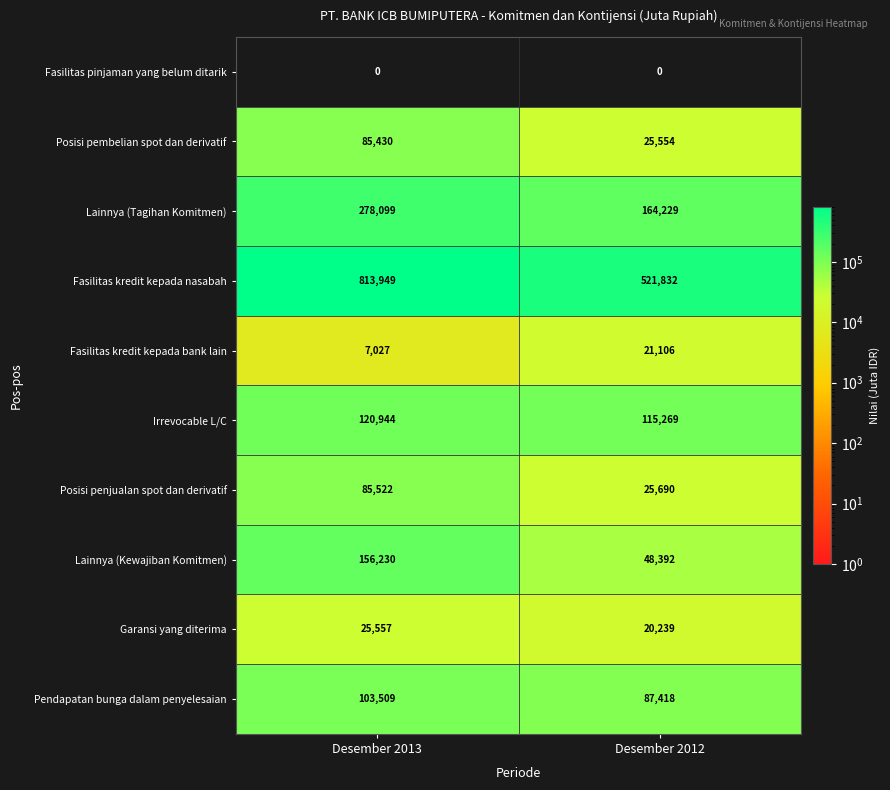

Reading right to left, transcribe all the data shown in this chart.

Fasilitas pinjaman yang belum ditarik: Desember 2012=0	Desember 2013=0
Posisi pembelian spot dan derivatif: Desember 2012=25554	Desember 2013=85430
Lainnya (Tagihan Komitmen): Desember 2012=164229	Desember 2013=278099
Fasilitas kredit kepada nasabah: Desember 2012=521832	Desember 2013=813949
Fasilitas kredit kepada bank lain: Desember 2012=21106	Desember 2013=7027
Irrevocable L/C: Desember 2012=115269	Desember 2013=120944
Posisi penjualan spot dan derivatif: Desember 2012=25690	Desember 2013=85522
Lainnya (Kewajiban Komitmen): Desember 2012=48392	Desember 2013=156230
Garansi yang diterima: Desember 2012=20239	Desember 2013=25557
Pendapatan bunga dalam penyelesaian: Desember 2012=87418	Desember 2013=103509